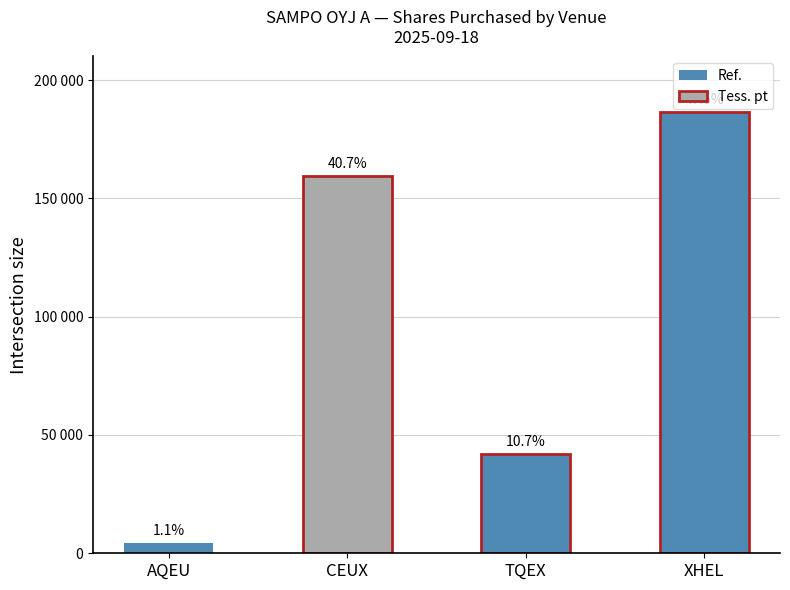

What is the label of the 3rd bar from the left?

TQEX